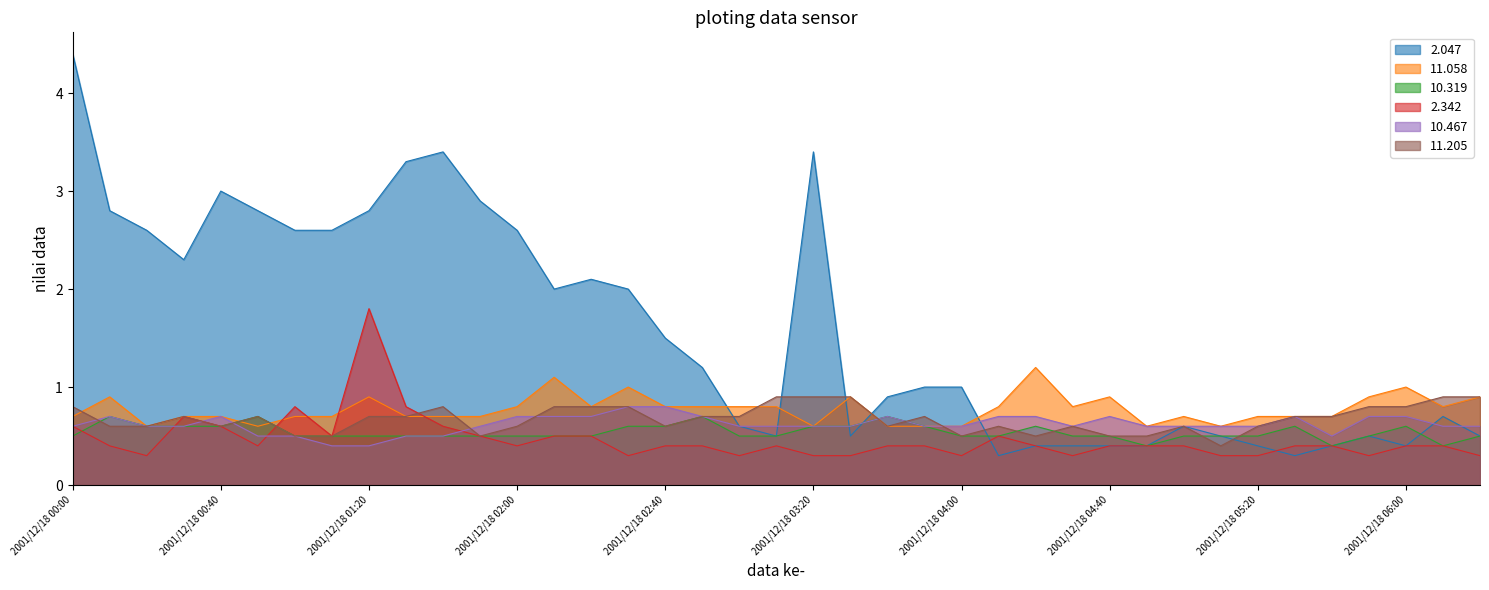

What is the lowest value of the 10.319 series?

0.4